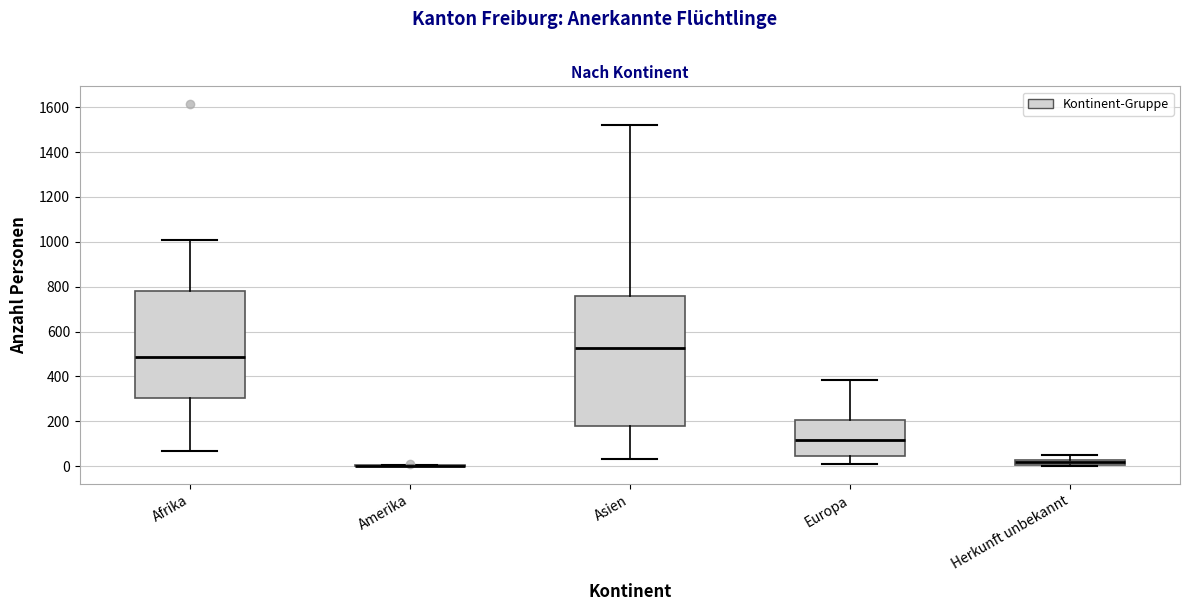

Where is the lower edge of the box for Asien on the y-axis? The values are not printed on the chart, so give them approximately, as read against the axis.

180